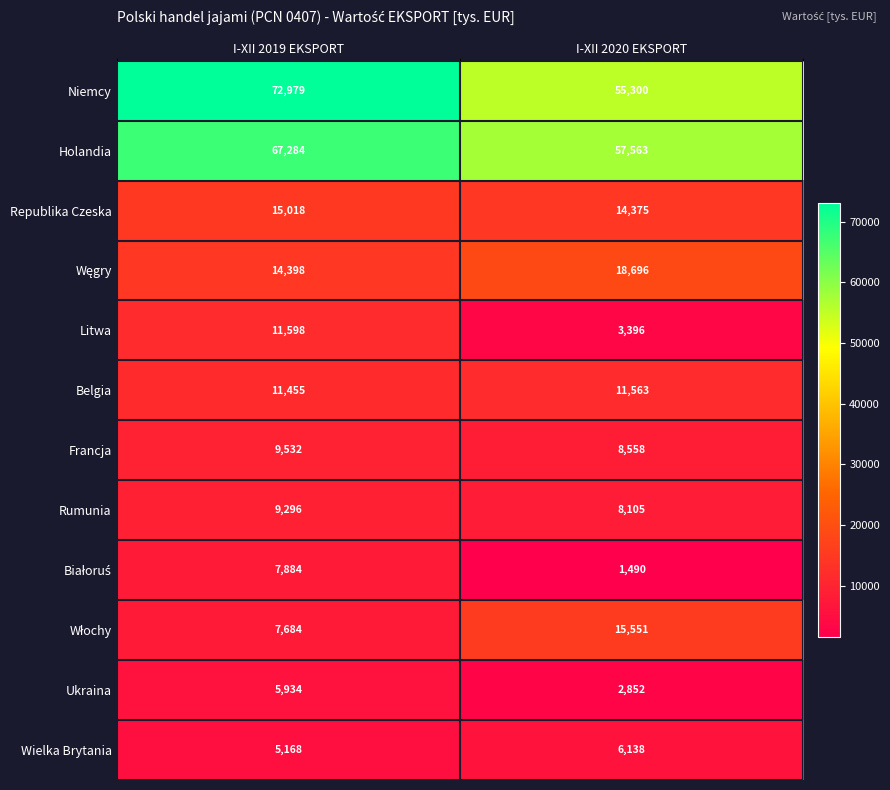

How many categories are shown in the chart?

2